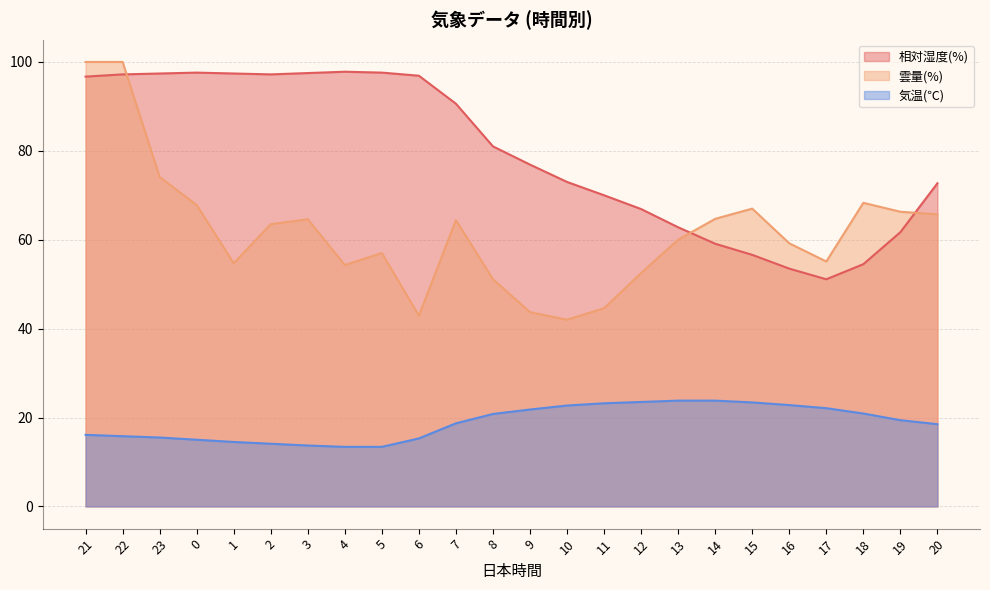

What is the difference between the maximum and second lowest values in the 雲量(%) series?

57.1